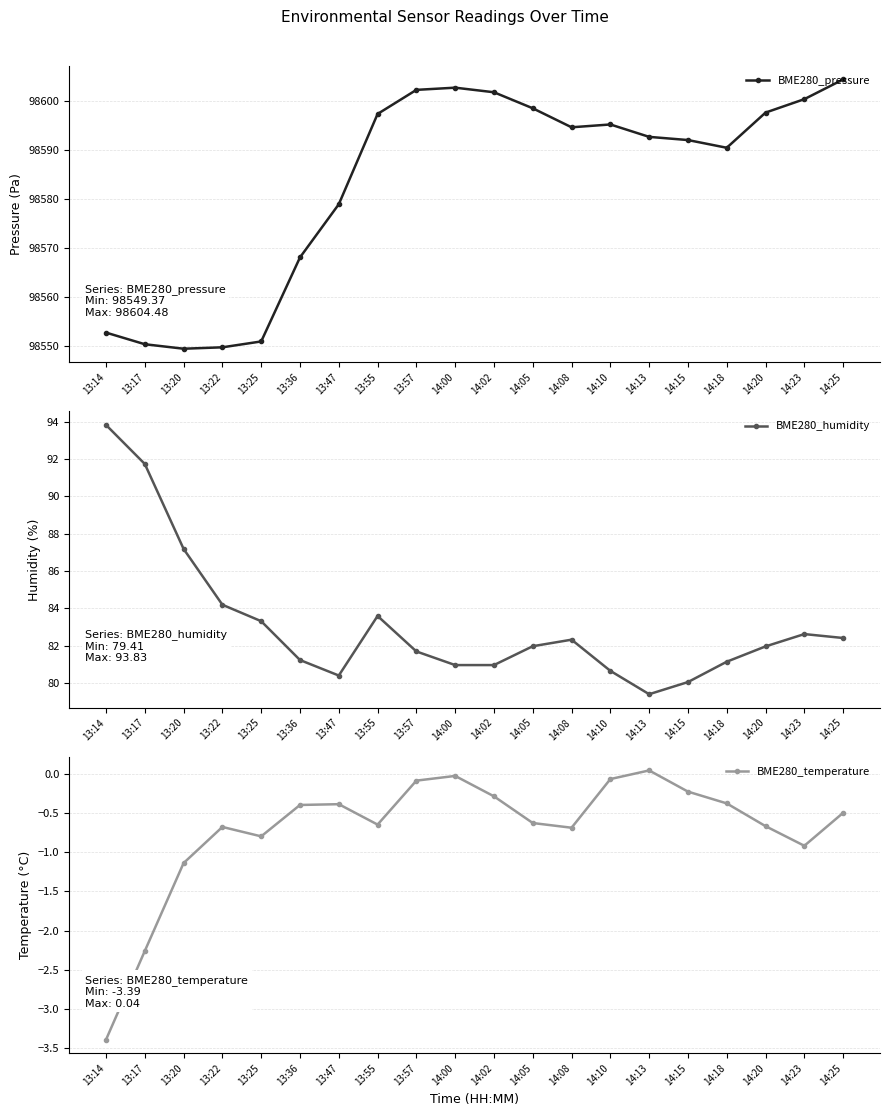

What is the minimum value shown in the chart?

-3.4